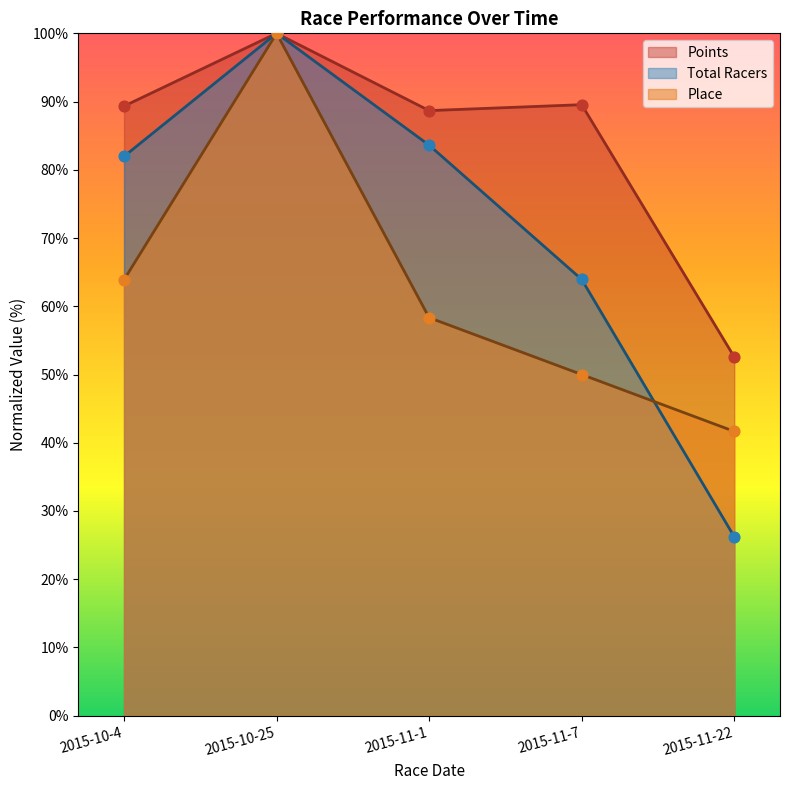

Is the value of Total Racers at 2015-11-1 greater than the value of Points at 2015-10-25?

No